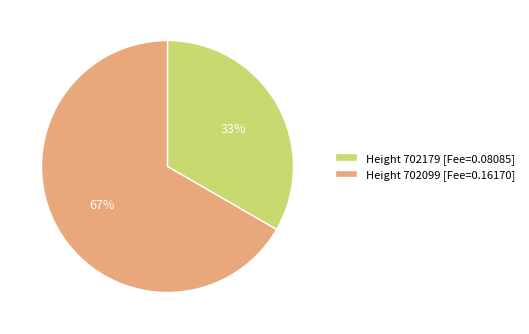

How many segments does this pie chart have?

2